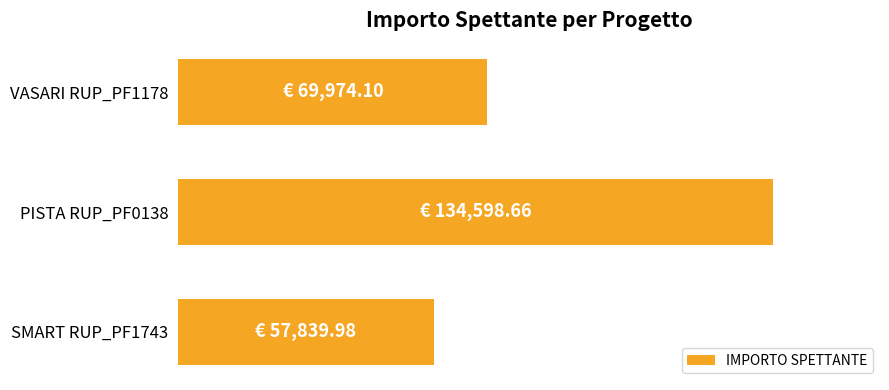

How many bars are there in total?

3